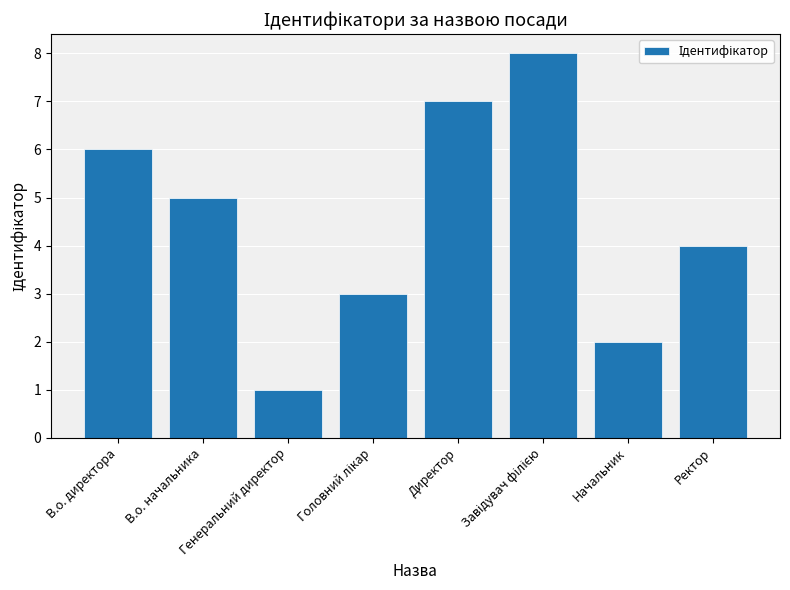

What is the change in value from В.о. директора to Начальник?

-4